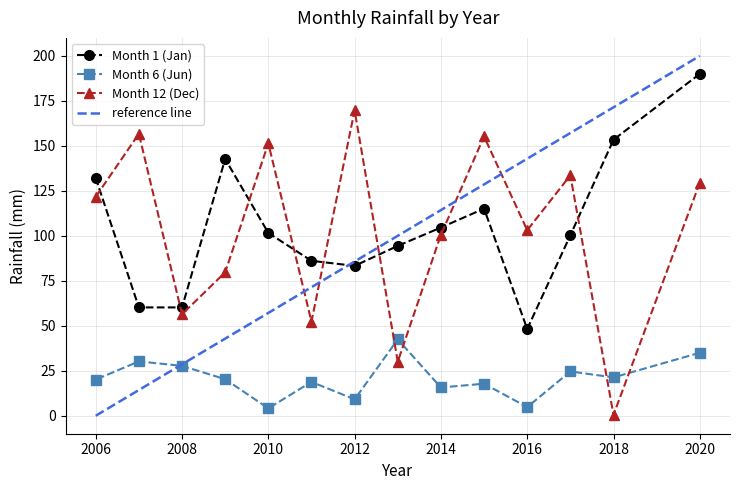

What is the highest value of the Month 1 (Jan) series?

190.0